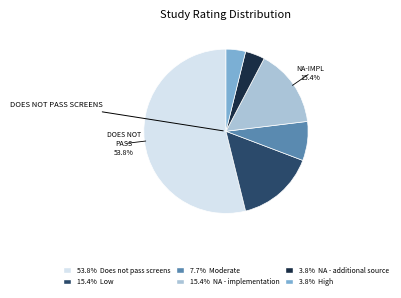

Is there a majority slice in this chart?

Yes